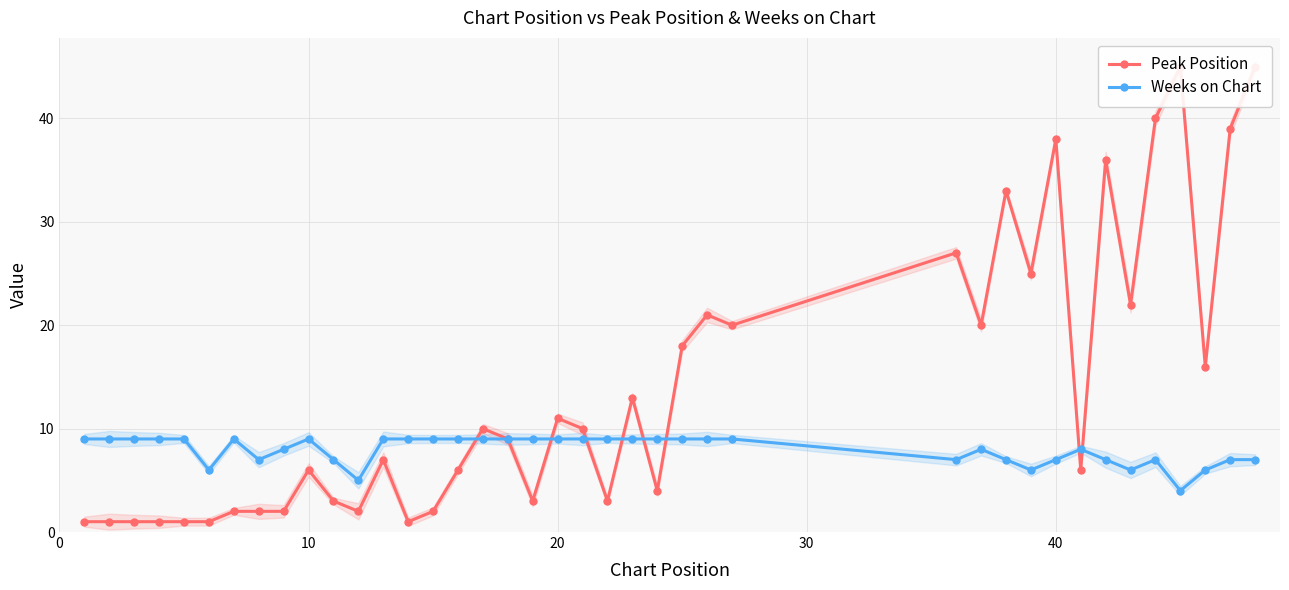

What is the maximum value for Weeks on Chart?

9